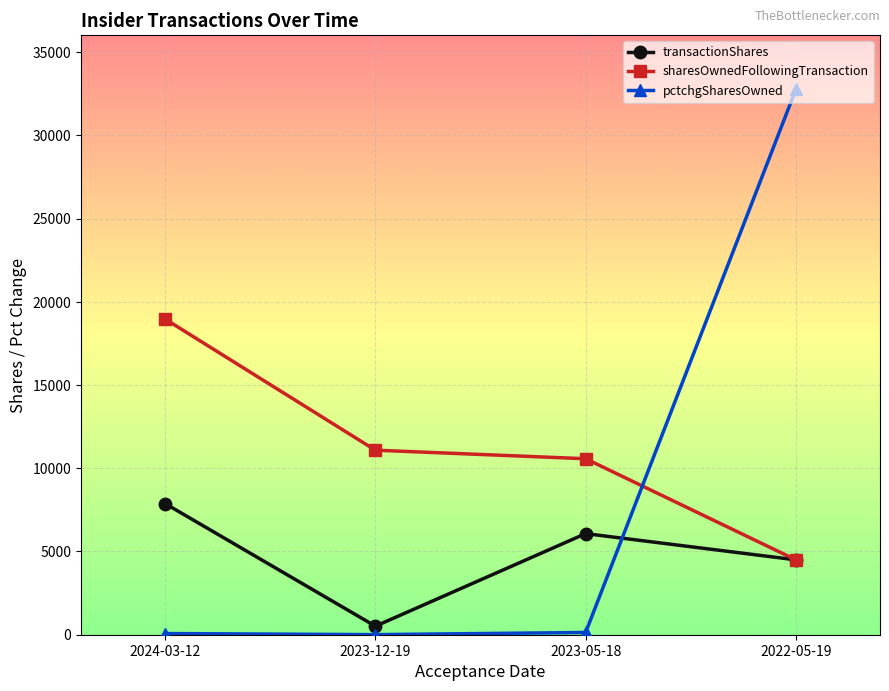

What position from the right is 2023-05-18?

2